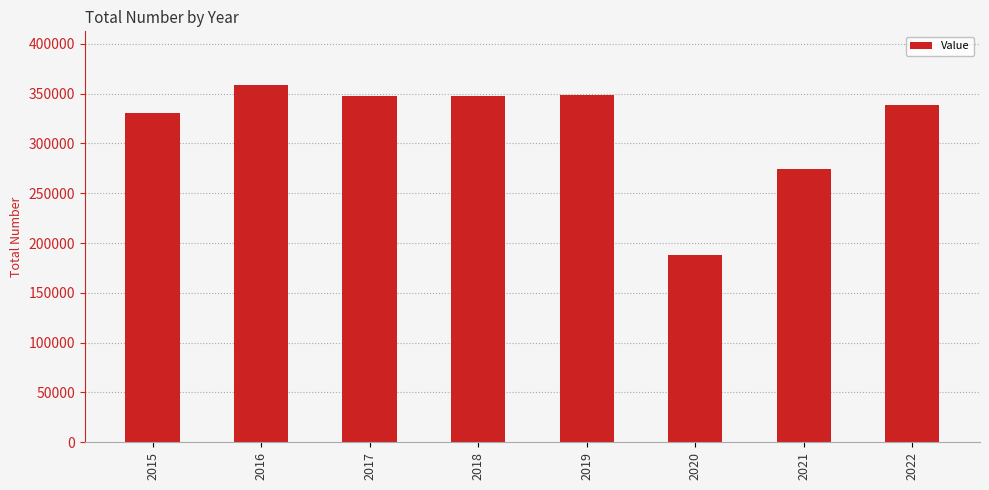

How many bars are there in total?

8